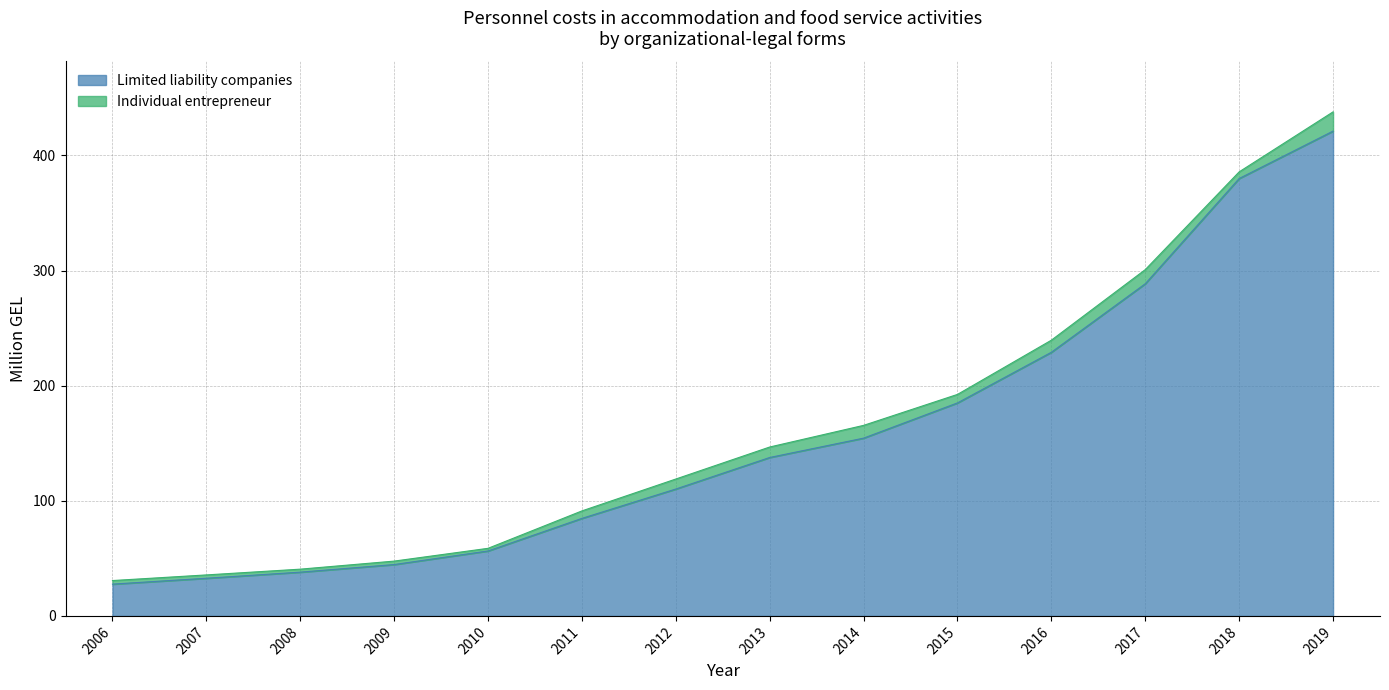

What is the maximum value shown in the chart?

421.1